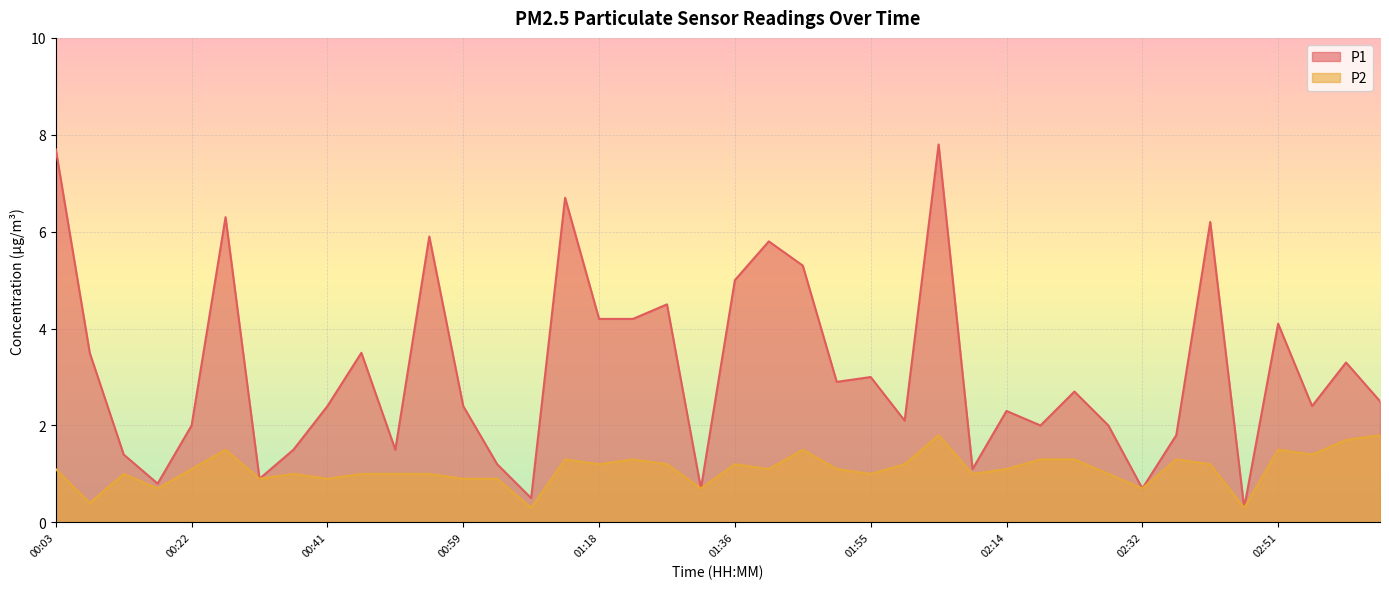

At 02:09, list the series in order from largest to smallest.

P1, P2